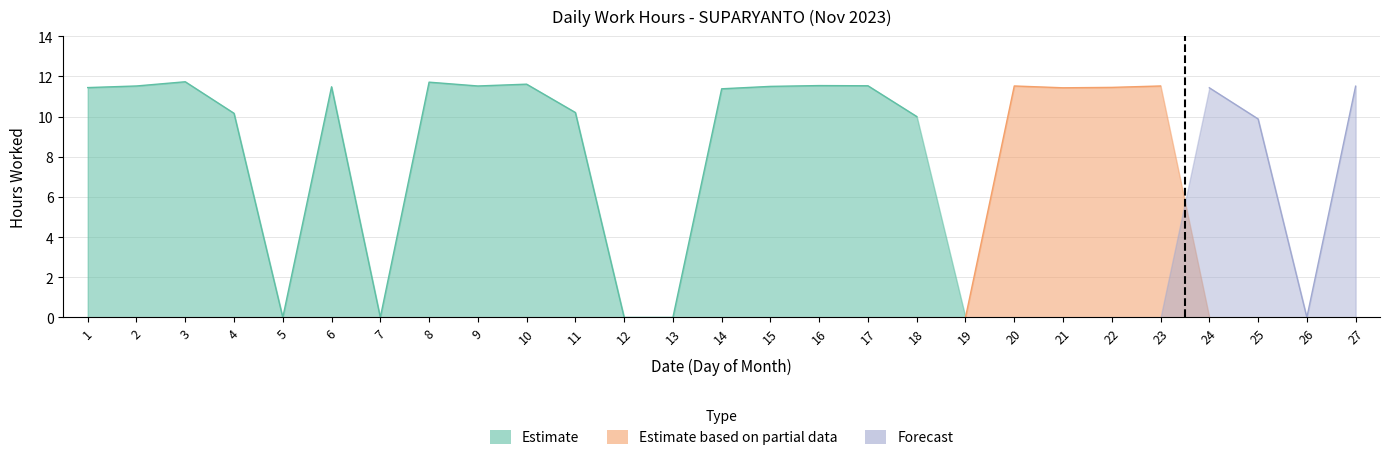

Reading right to left, list all the values displayed in this chart.

11.5	0.0	9.9	11.4	11.5	11.4	11.4	11.5	0.0	10.0	11.5	11.5	11.5	11.4	0.0	0.0	10.2	11.6	11.5	11.7	0.0	11.5	0.0	10.2	11.7	11.5	11.4